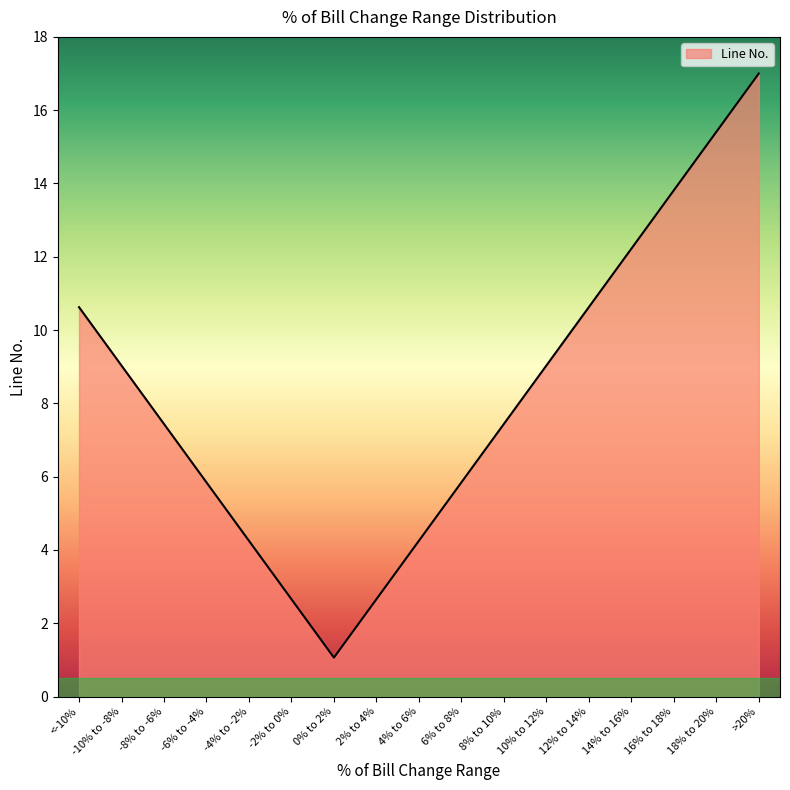

What is the smallest value displayed?

1.1